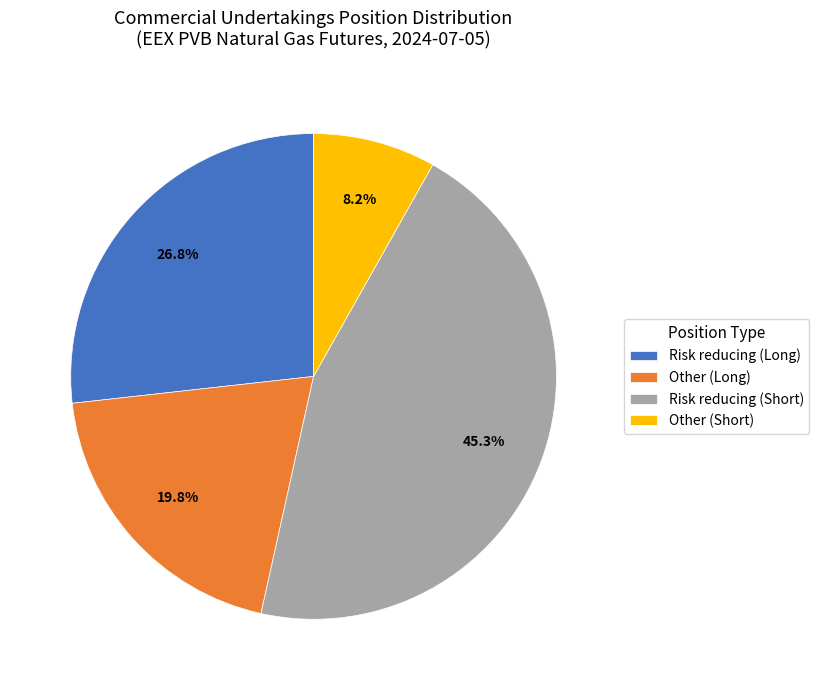

What percentage is NOT represented by Other (Long)?

80.2%